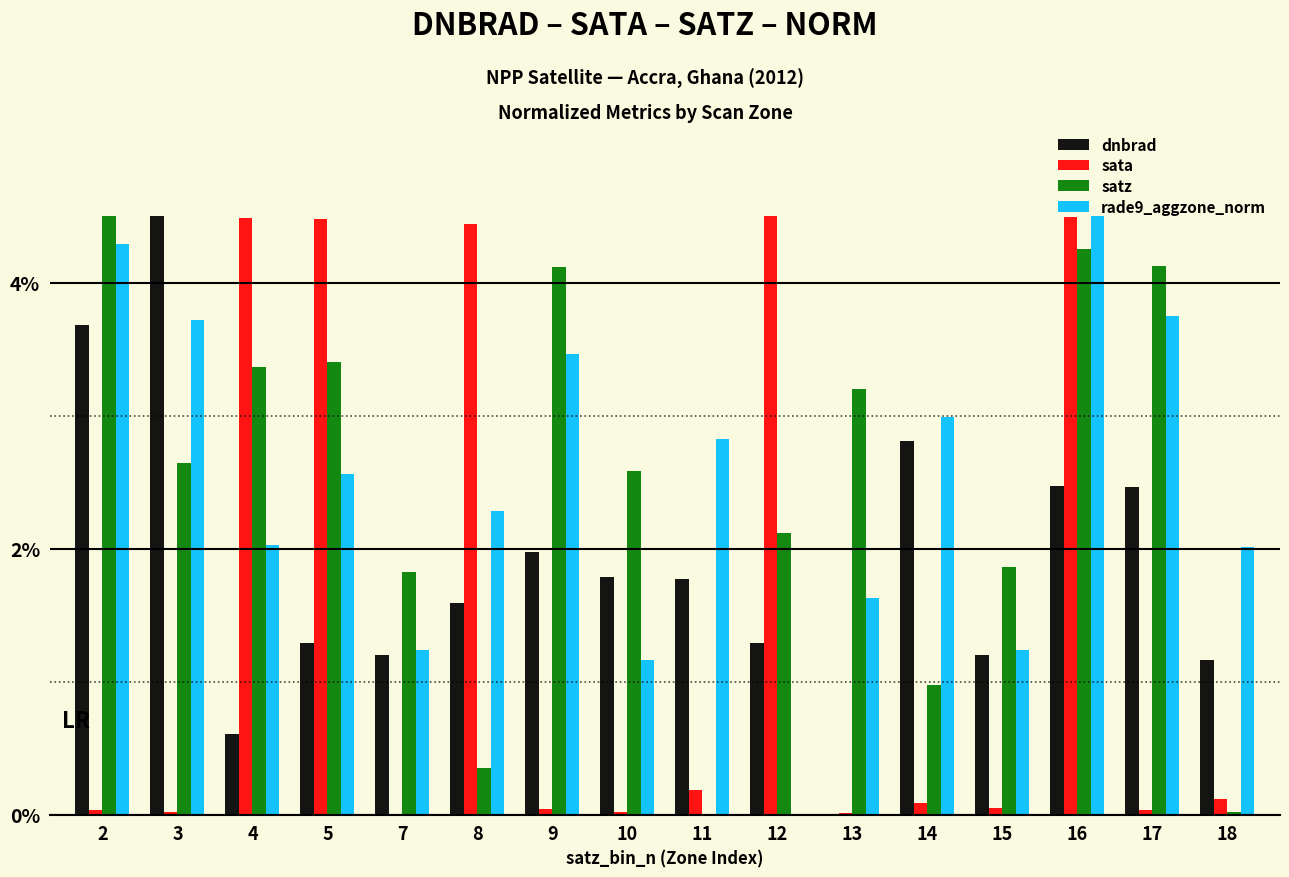

What is the maximum value shown in the chart?

4.5